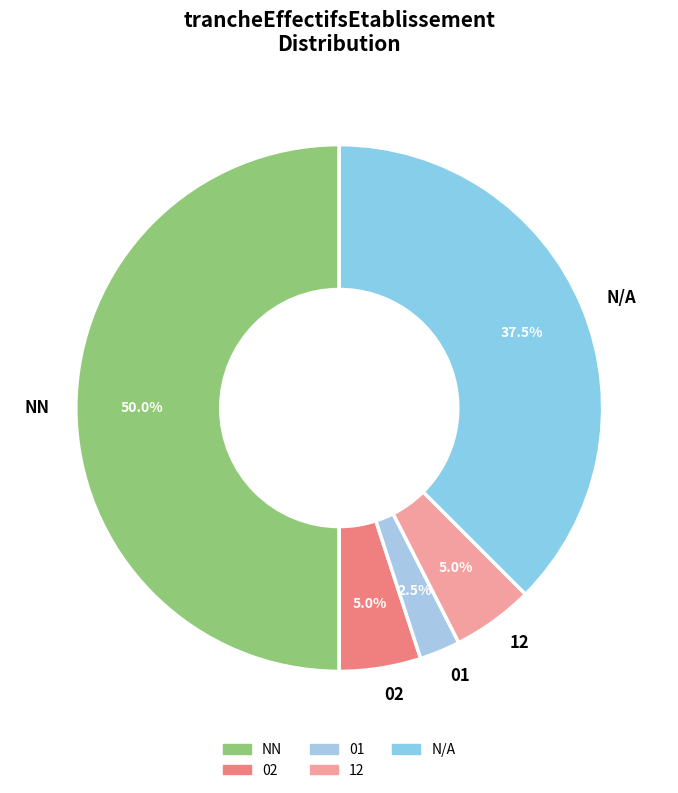

What is the total percentage of 02 and NN?

55.0%